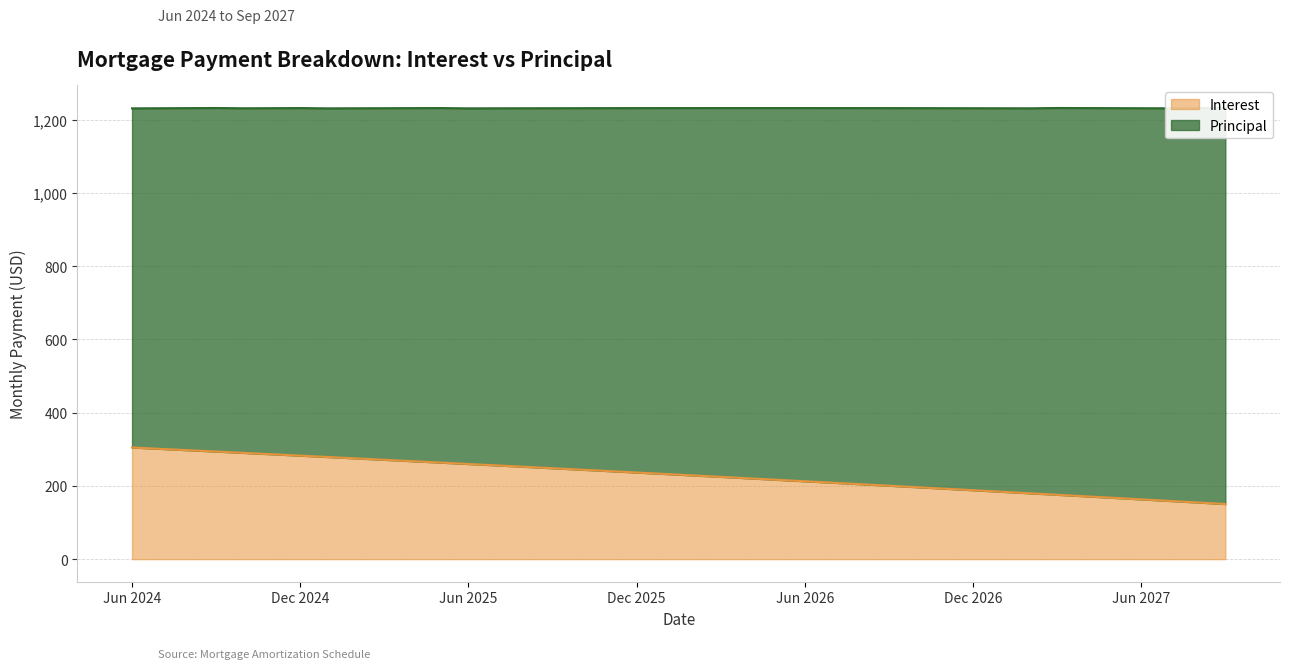

Which has a higher value, Feb 2026 or Jul 2024?

Jul 2024